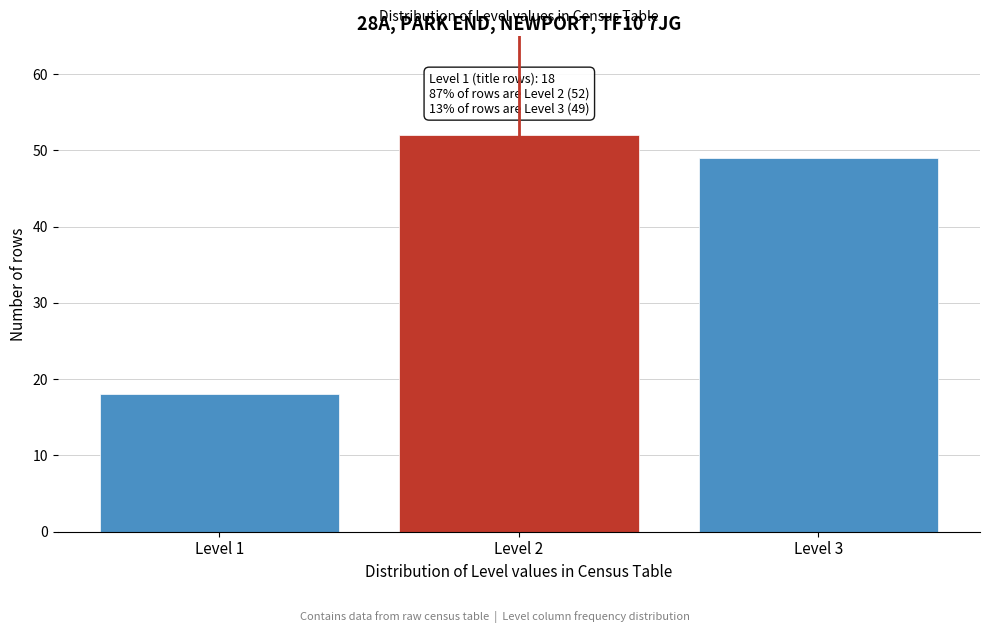

Reading left to right, extract all data points from this chart.

Level 1=18	Level 2=52	Level 3=49